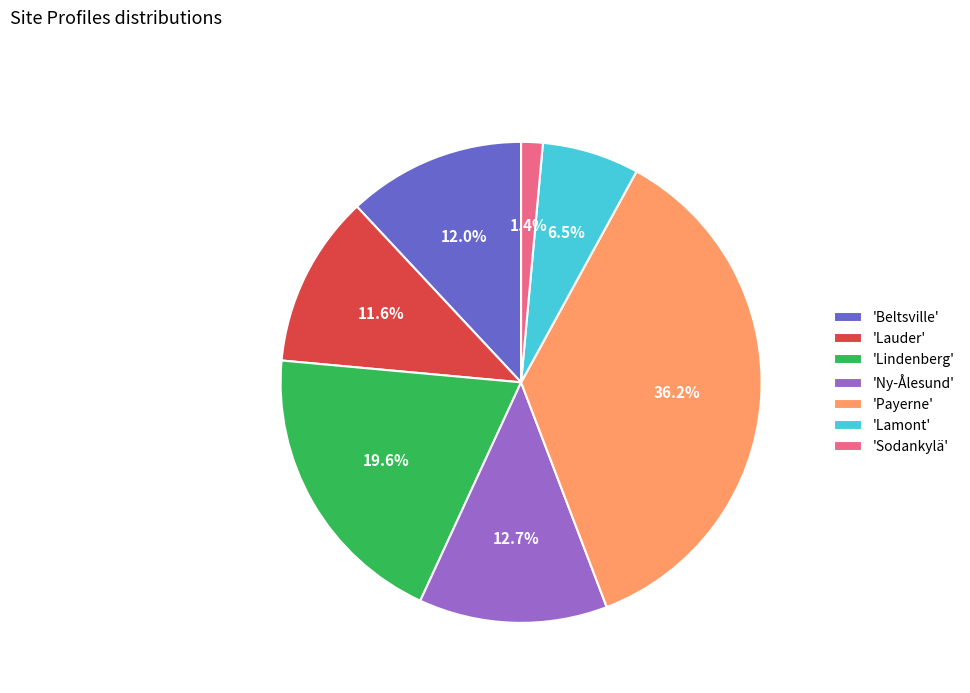

How many slices are in this pie chart?

7